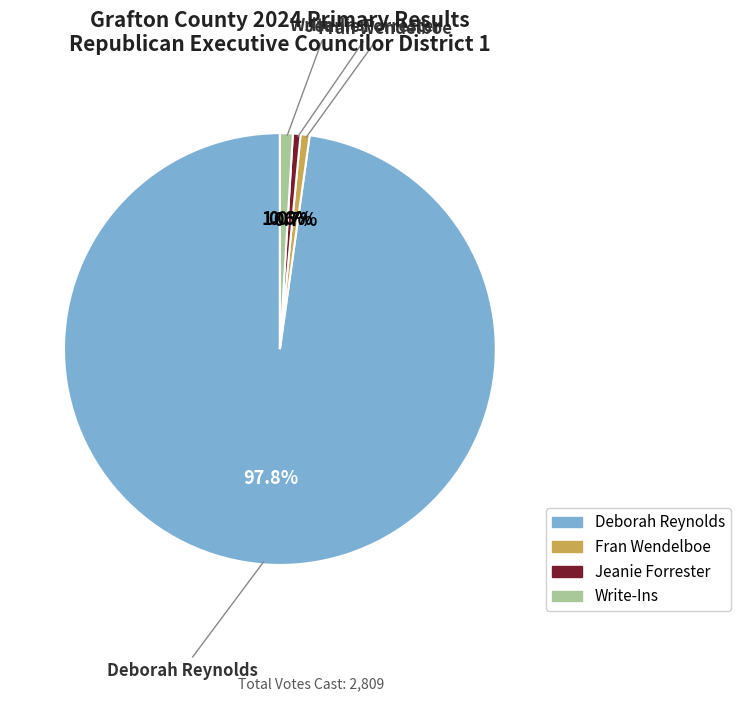

Approximately how many times larger is the value at Fran Wendelboe compared to Write-Ins?

0.7